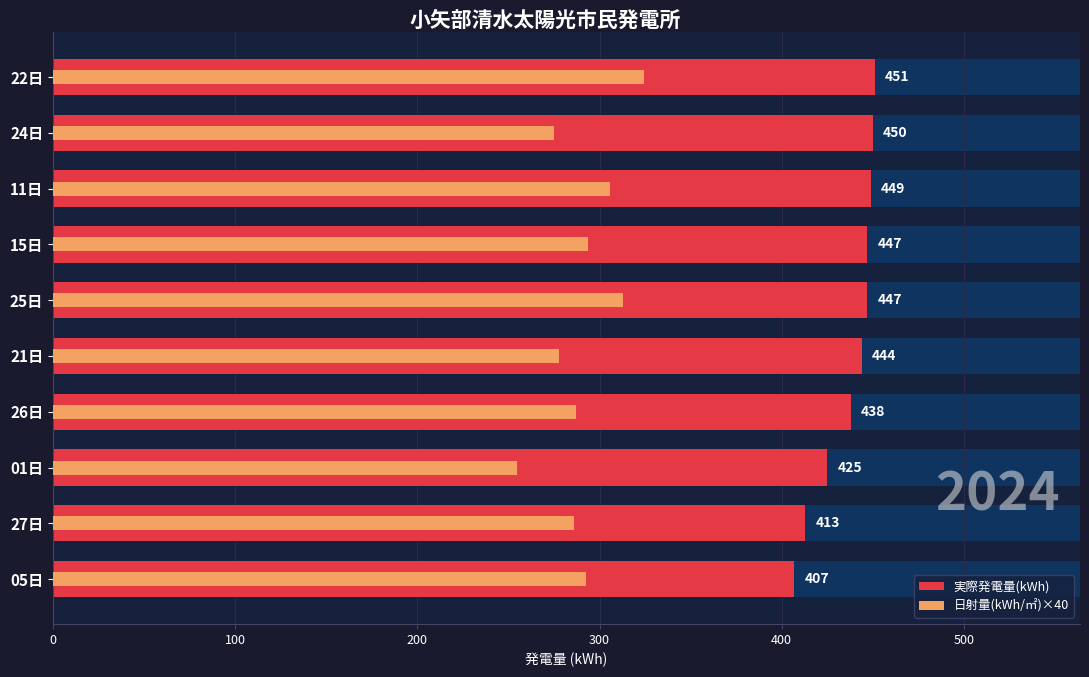

What is the difference between the maximum and second lowest values in the 日射量(kWh/㎡)×40 series?

49.6